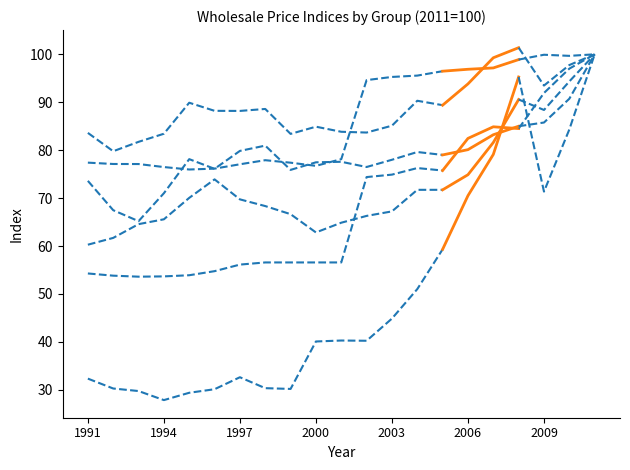

What is the sum of all Textile Products values?

1448.6